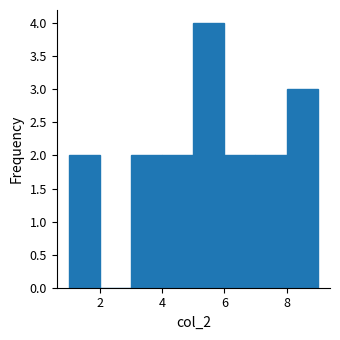

Reading left to right, list every bar in this chart as the range it spans on the x-axis followed by its height. The values are not printed on the chart, so give them approximately, as read against the axis.

1 to 2: 2
2 to 3: 0
3 to 4: 2
4 to 5: 2
5 to 6: 4
6 to 7: 2
7 to 8: 2
8 to 9: 3